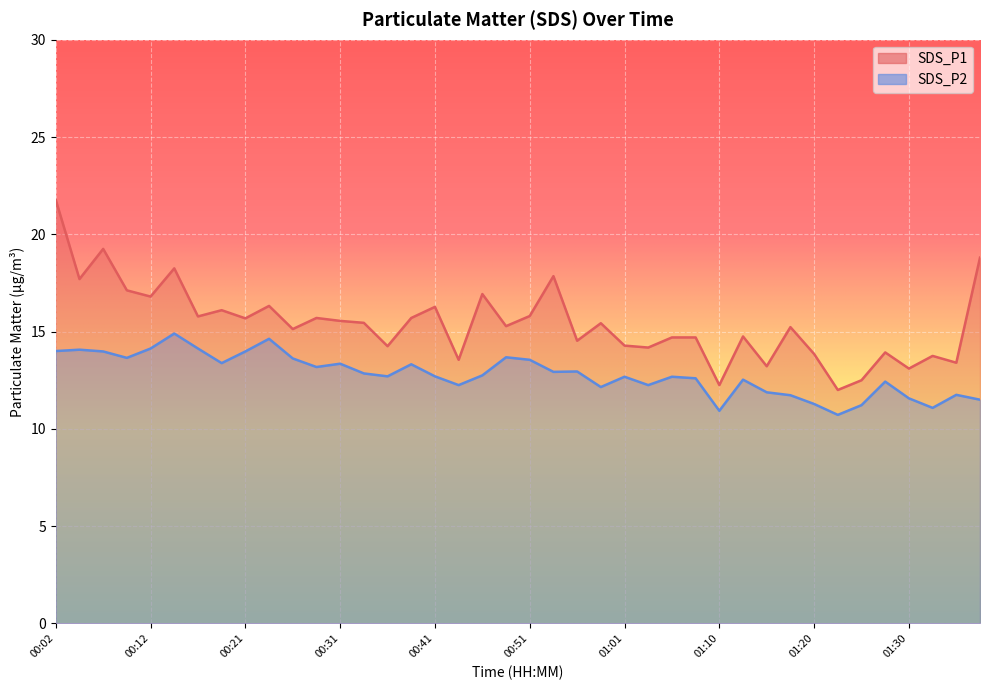

What is the difference between the maximum and minimum values in the SDS_P2 series?

4.2